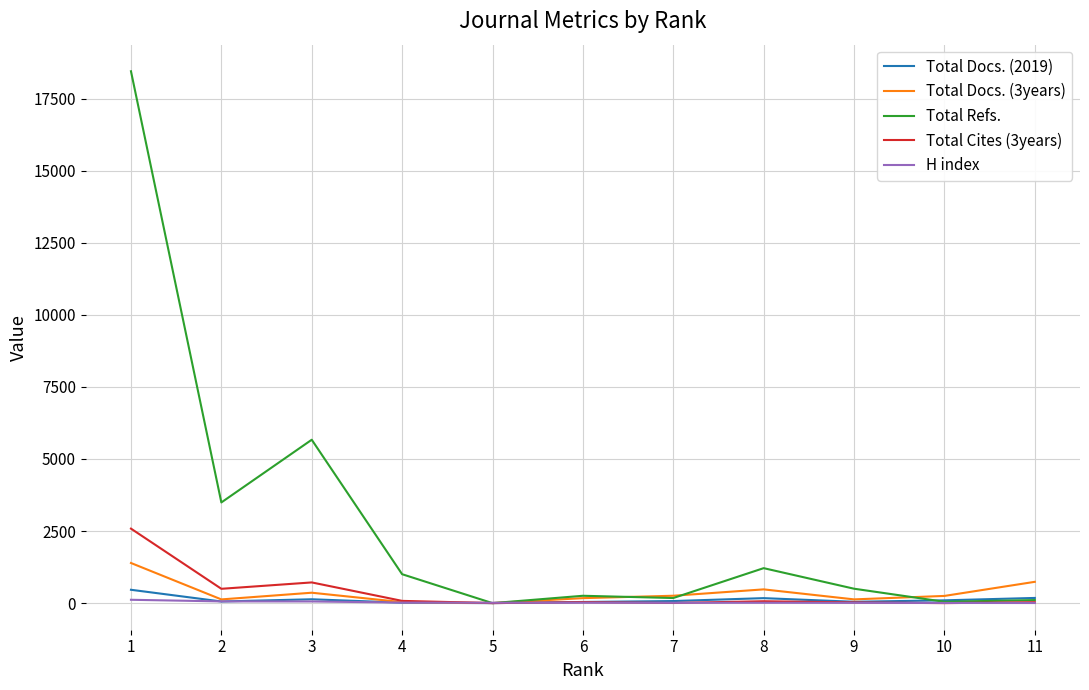

What is the greatest value displayed?

18447